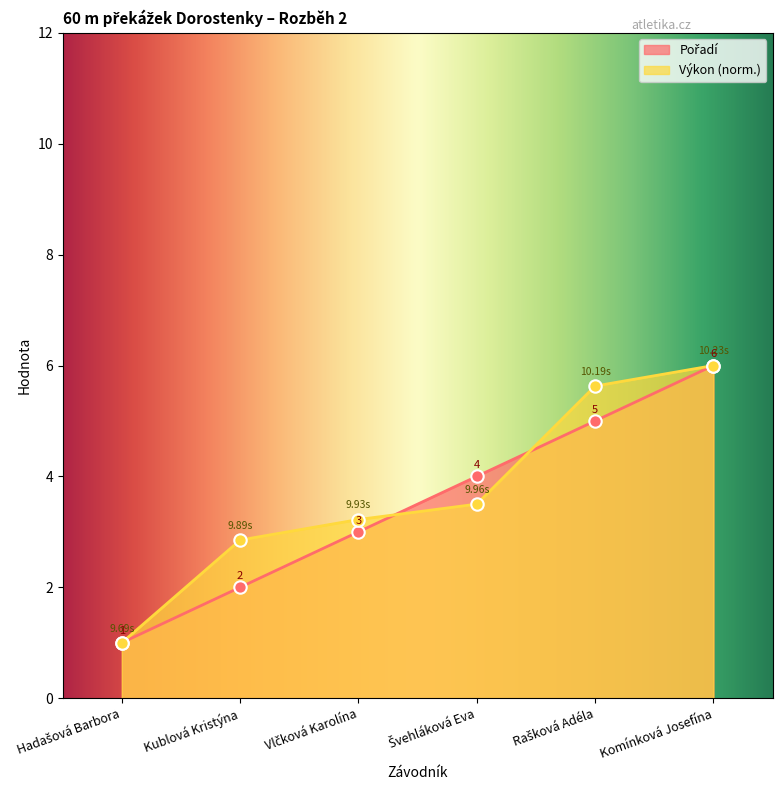

Is the value of Pořadí at Komínková Josefína greater than the value of Výkon at Kublová Kristýna?

Yes